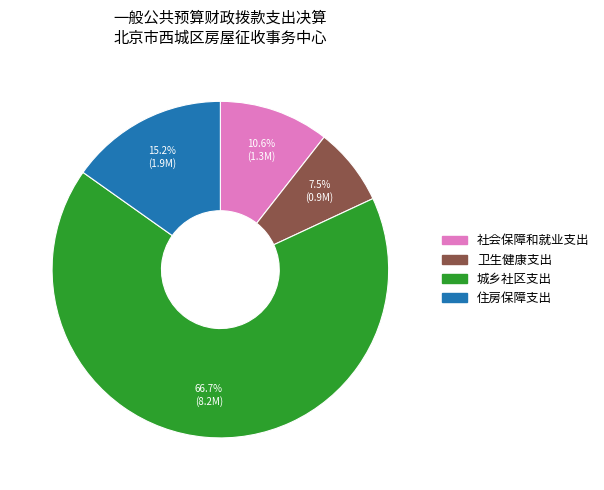

To the nearest percent, what is the average slice percentage?

25%